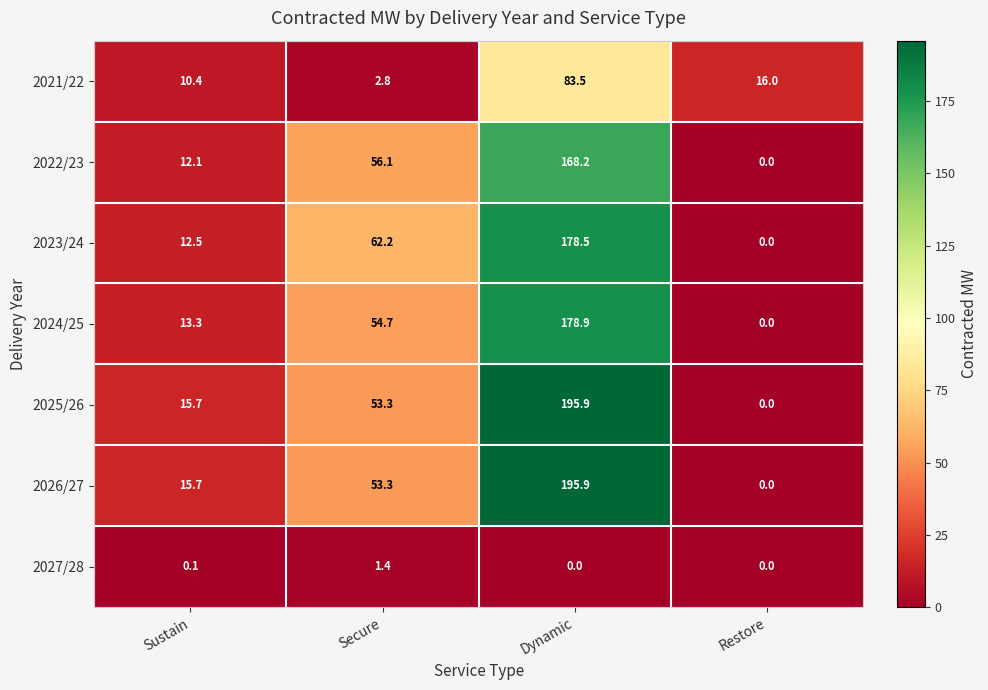

List the labels in order of 2023/24 value, largest first.

Dynamic, Secure, Sustain, Restore